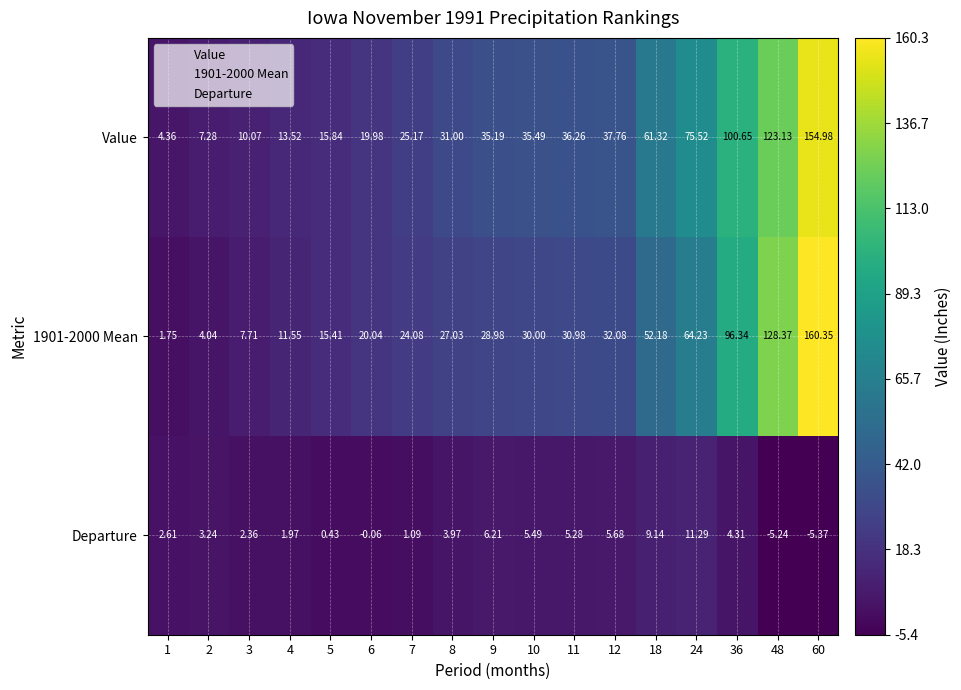

Which series has the largest total across all categories?

Value